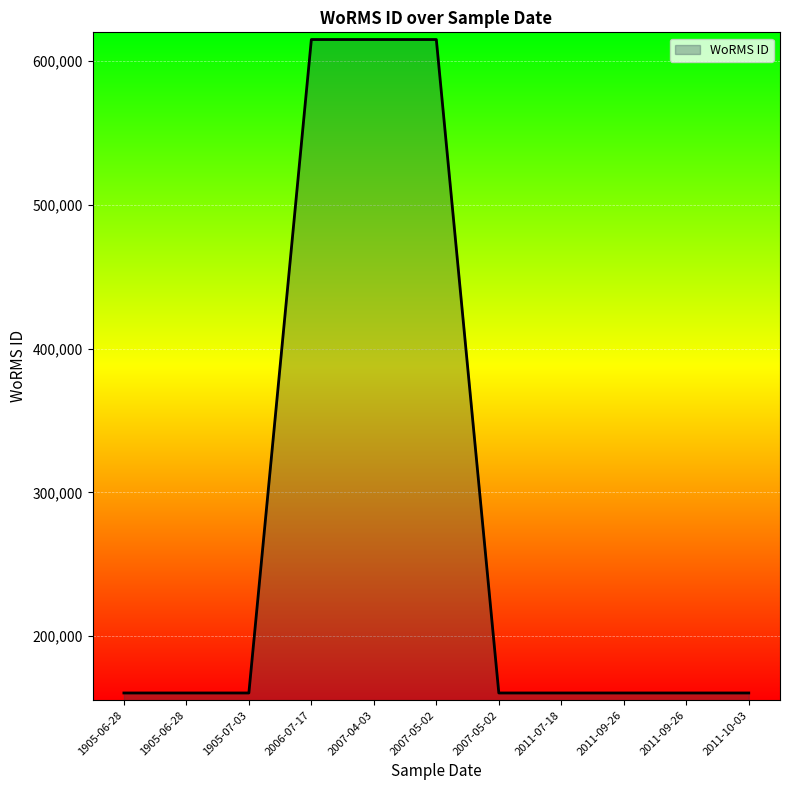

What is the difference between the values at 2011-09-26 and 2007-05-02?

454256